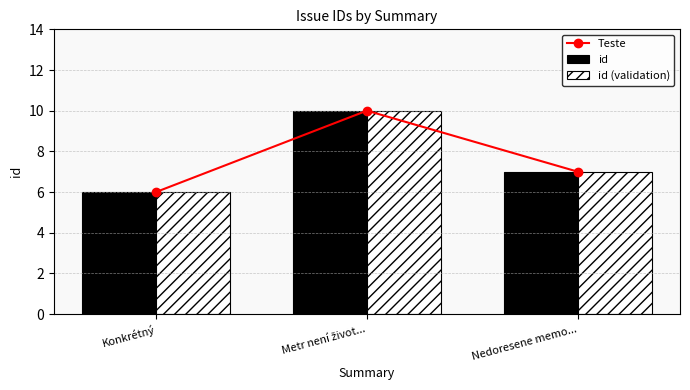

Reading left to right, list all the values displayed in this chart.

Teste: 6	10	7
id: 6	10	7
id (validation): 6	10	7